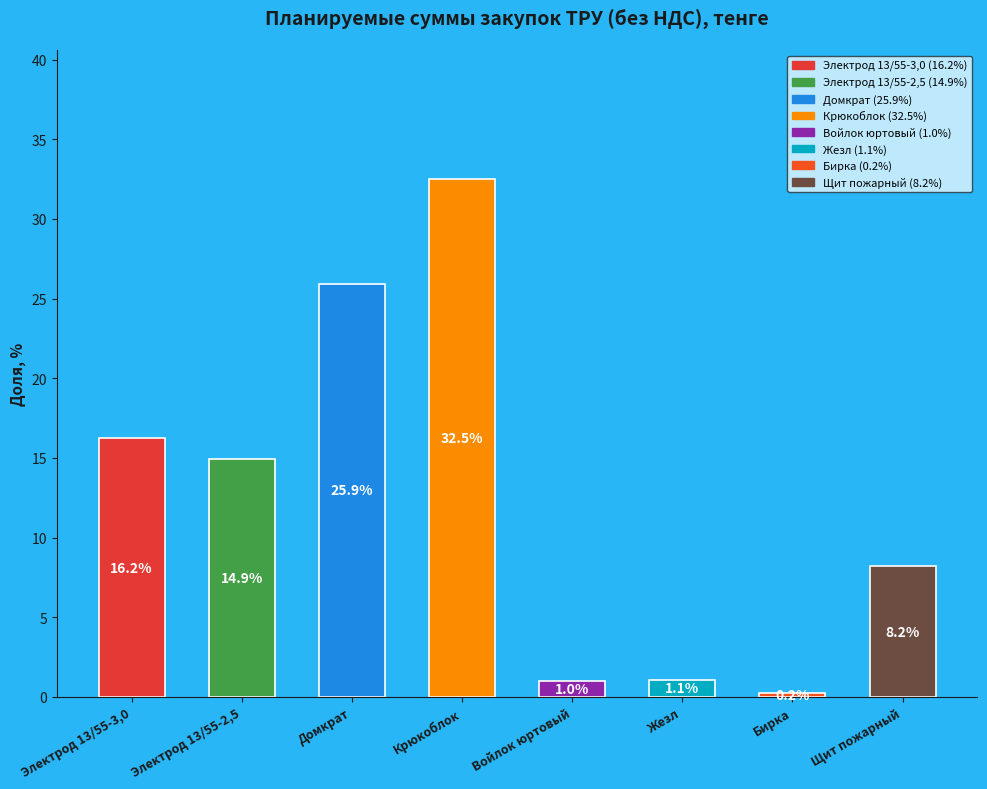

Rank the categories by value from lowest to highest.

Бирка, Войлок юртовый, Жезл, Щит пожарный, Электрод 13/55-2,5, Электрод 13/55-3,0, Домкрат, Крюкоблок